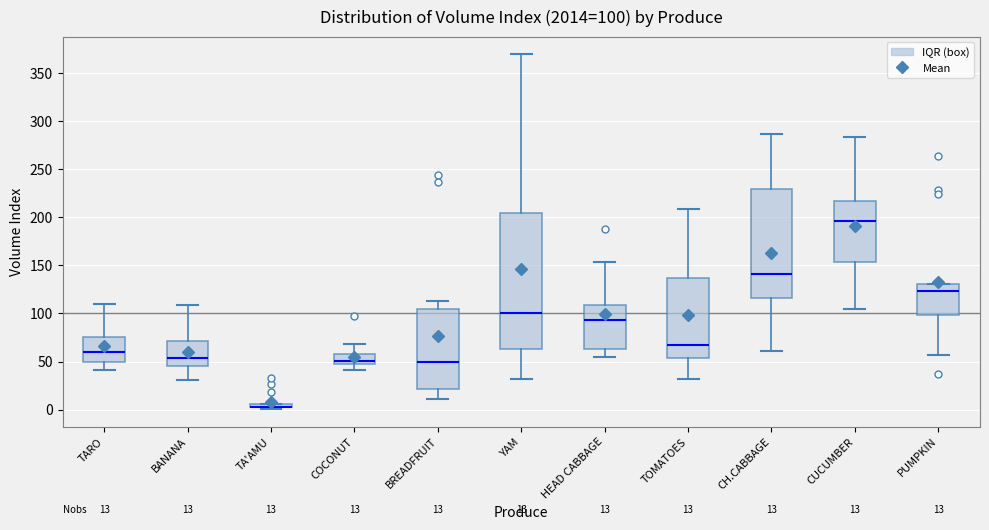

Which box is the tallest, from its lower edge to its upper edge?

YAM